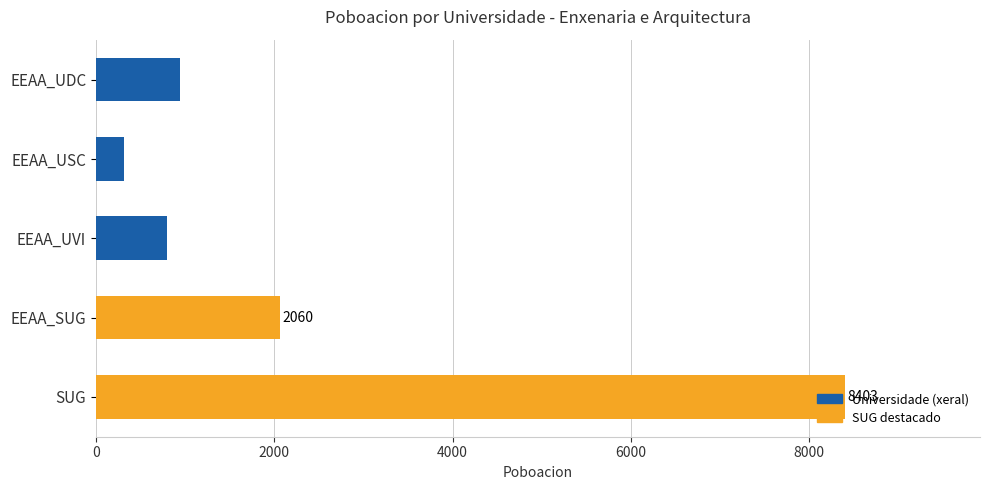

Which label corresponds to the largest value in the chart?

SUG